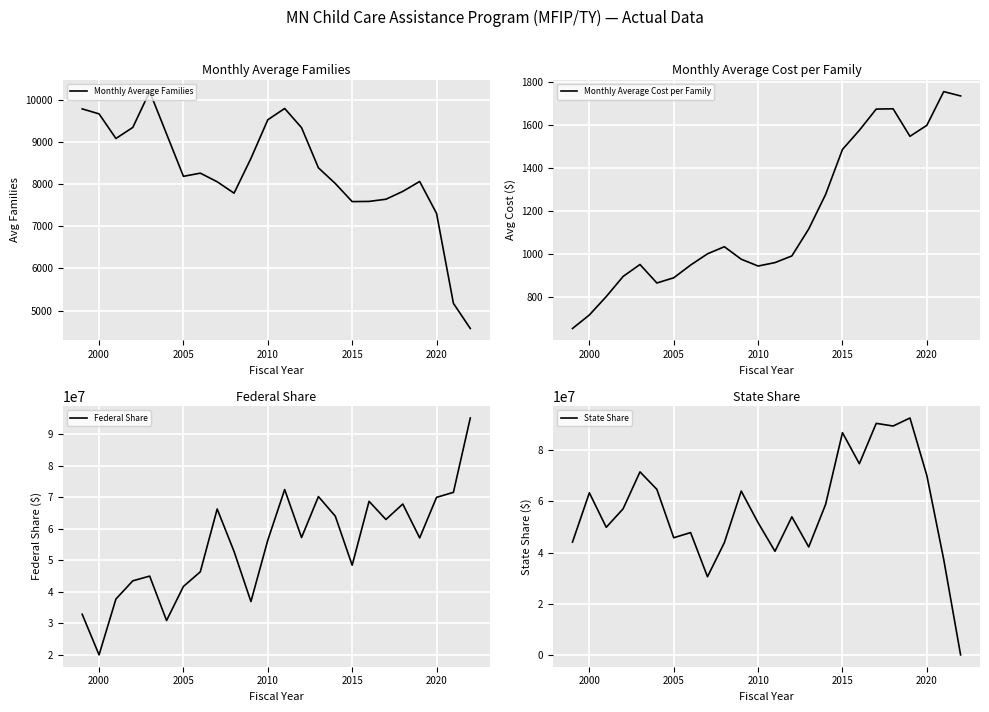

How many series are shown in this chart?

4